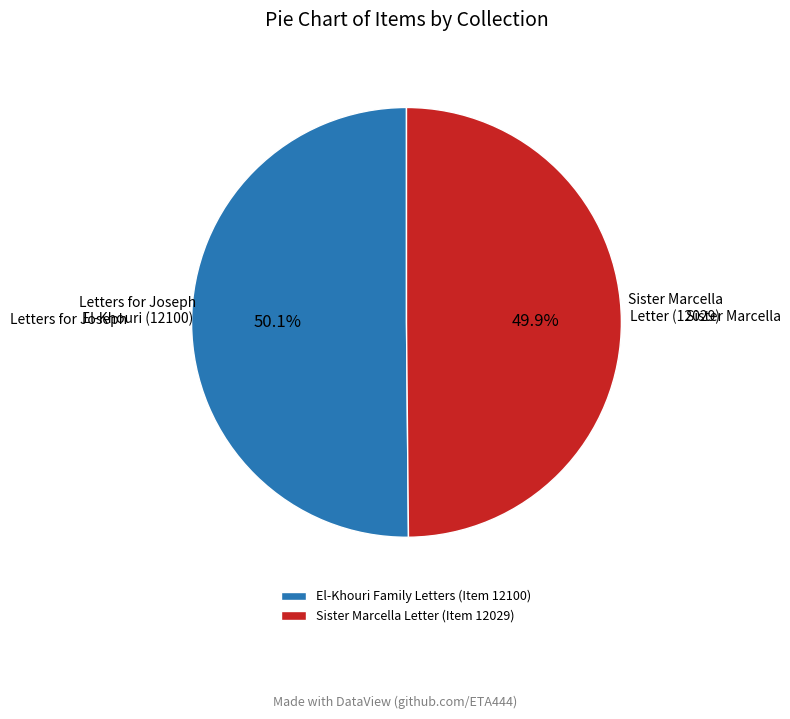

The Sister Marcella Letter (Item 12029) slice represents 50% of the pie. True or false?

True